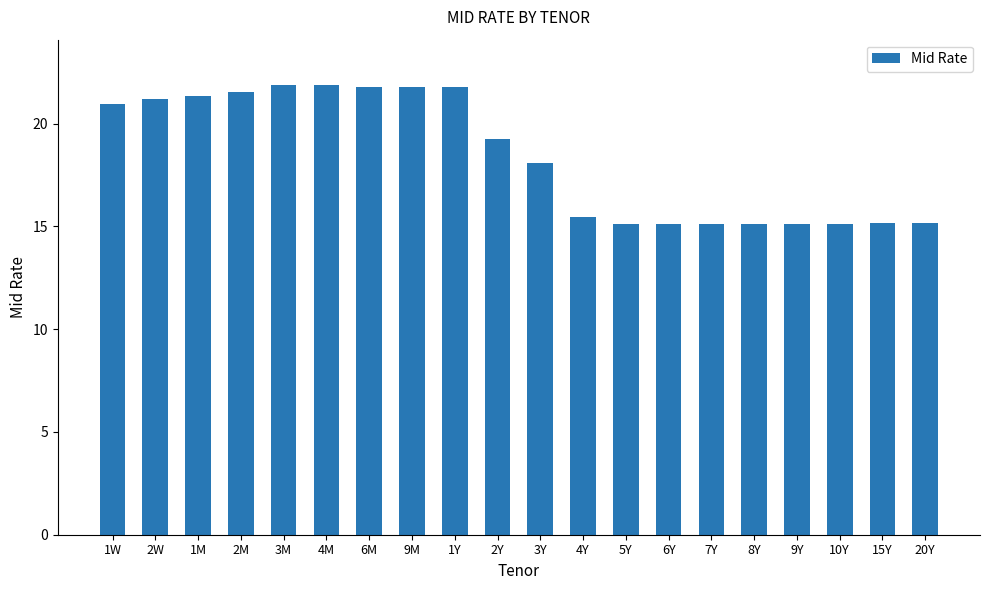

What position from the left is 4M?

6